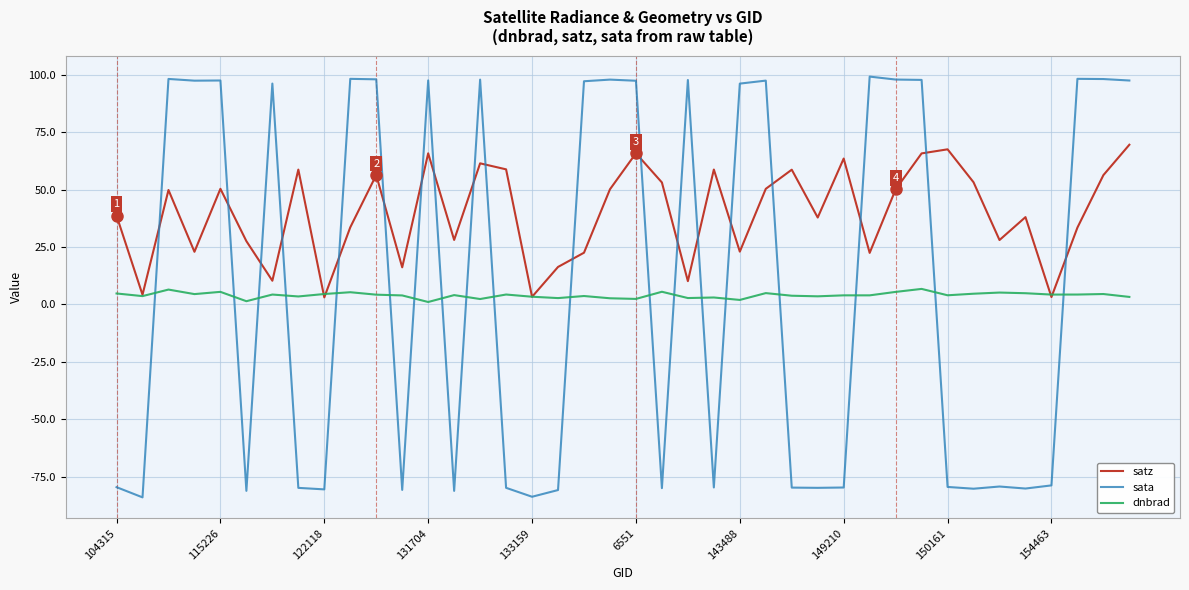

Which series ends up on top after the final intersection of satz and sata?

sata